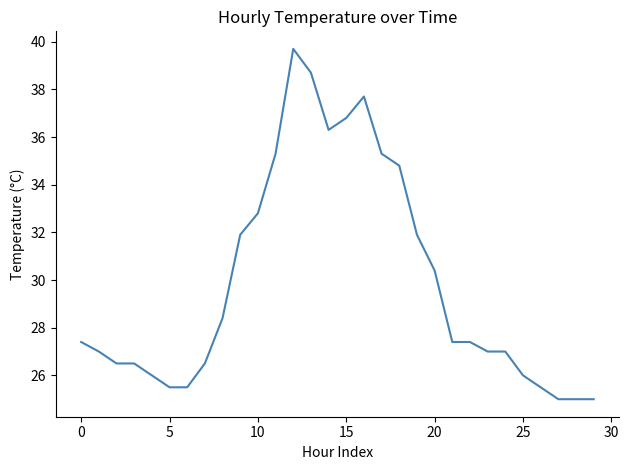

Does the chart display data point markers on the line(s)?

No